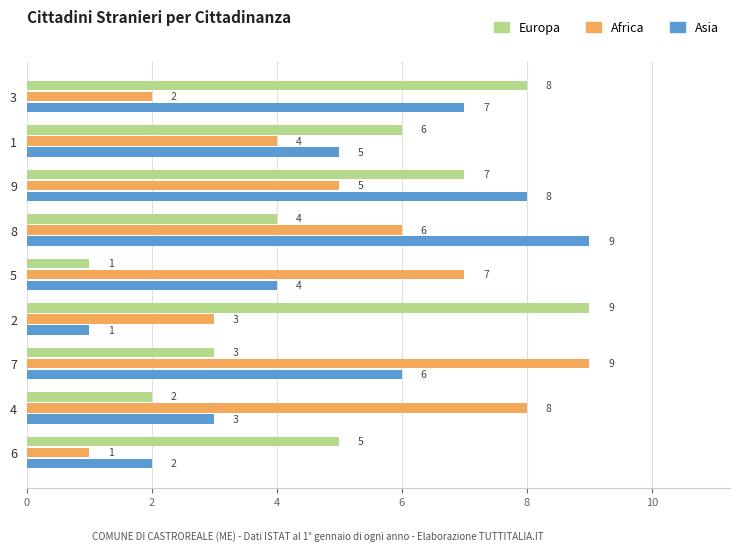

What value does the Europa series have at 2?

9